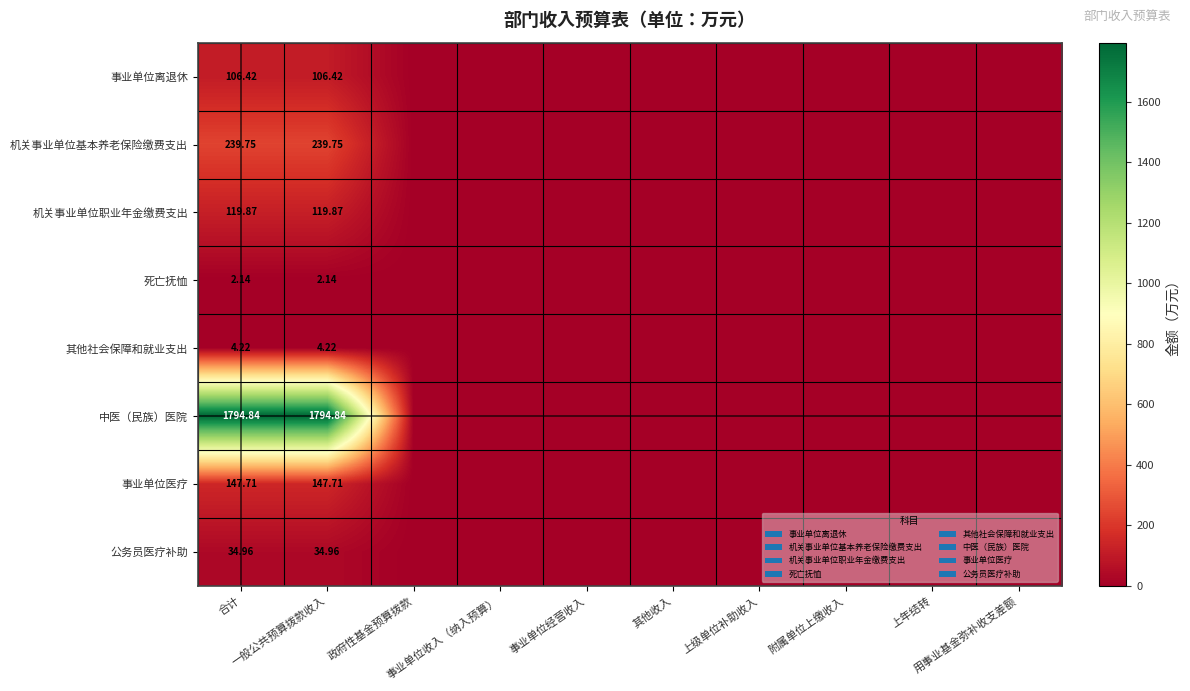

Which series has the largest range (max minus min)?

中医（民族）医院